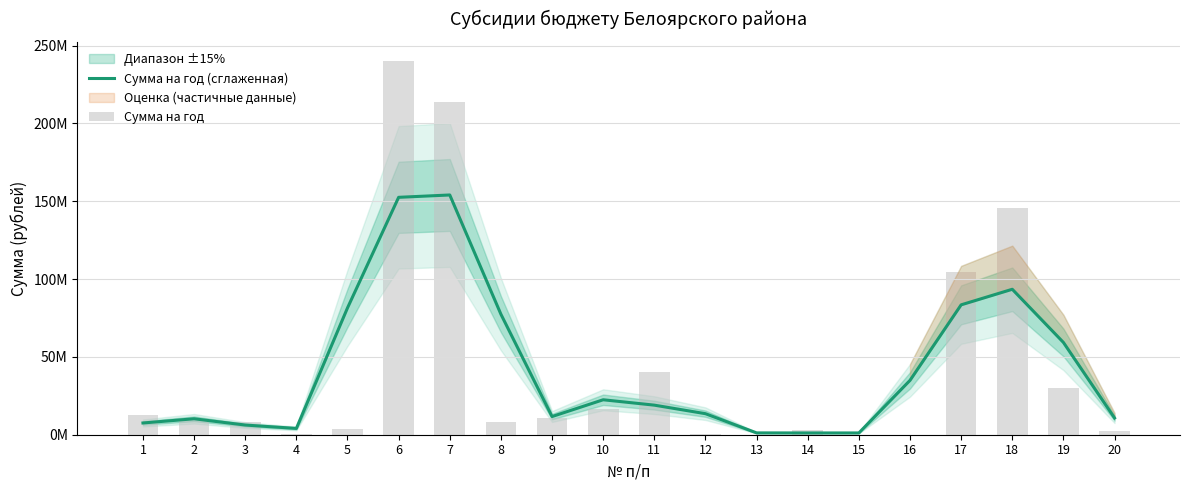

Which has a higher value, 10 or 3?

10